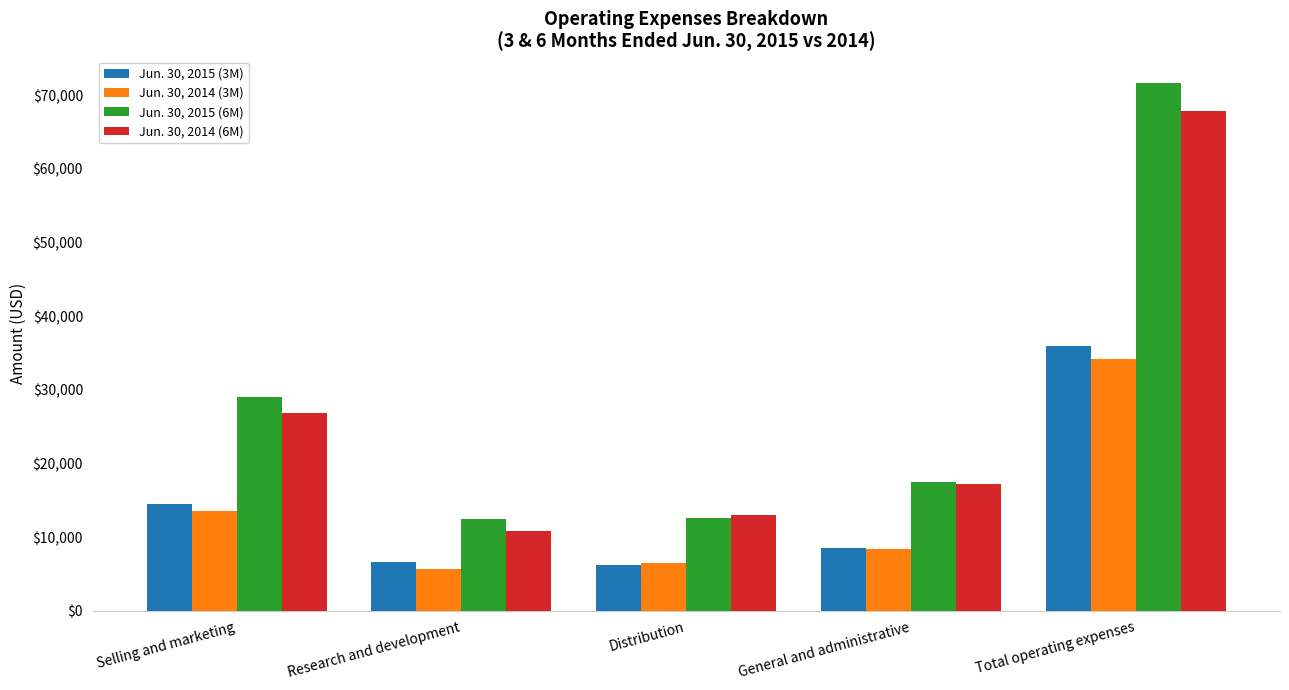

Which series has the widest spread of values?

Jun. 30, 2015 (6M)